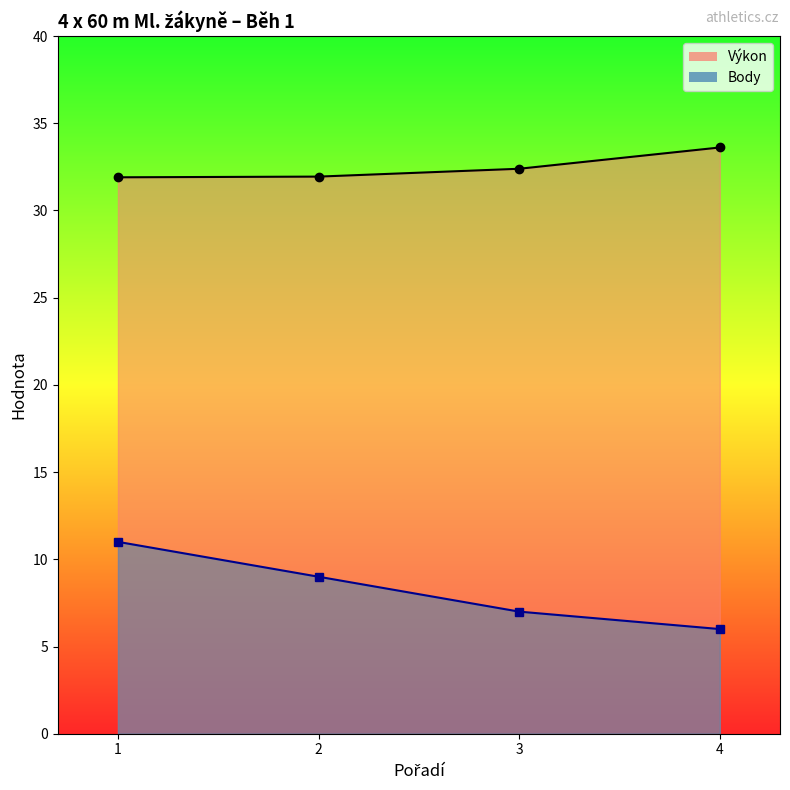

List the series in order of their overall mean, highest first.

Výkon, Body